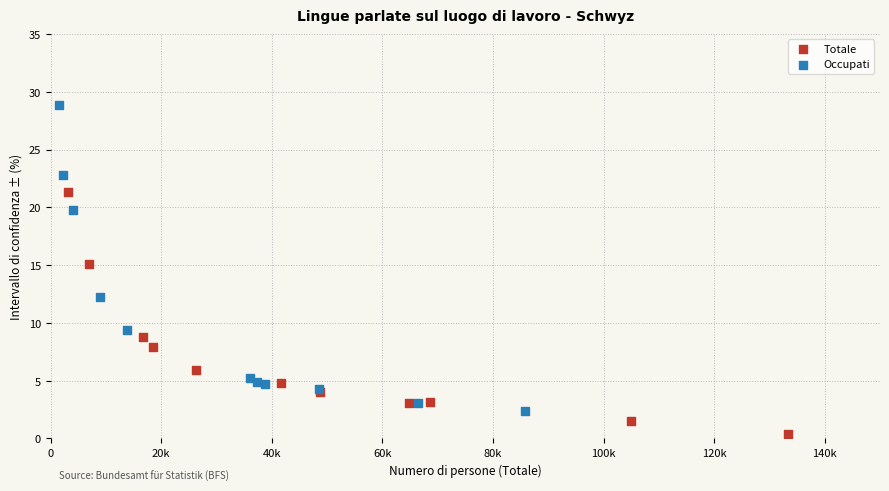

Which series has the widest spread of Y values?

Occupati